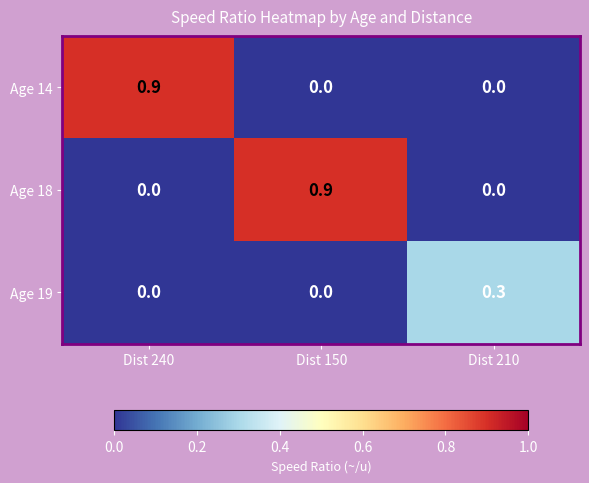

What is the greatest value displayed?

0.9